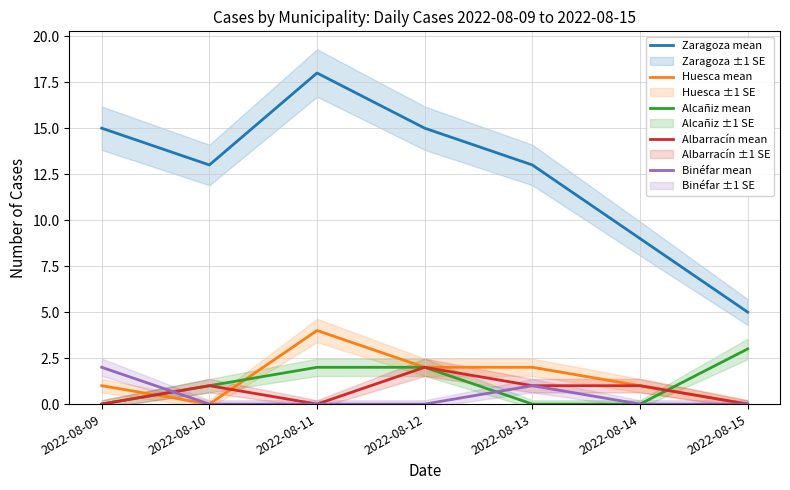

What is the value of the Binéfar mean point at the 5th from the left?

1